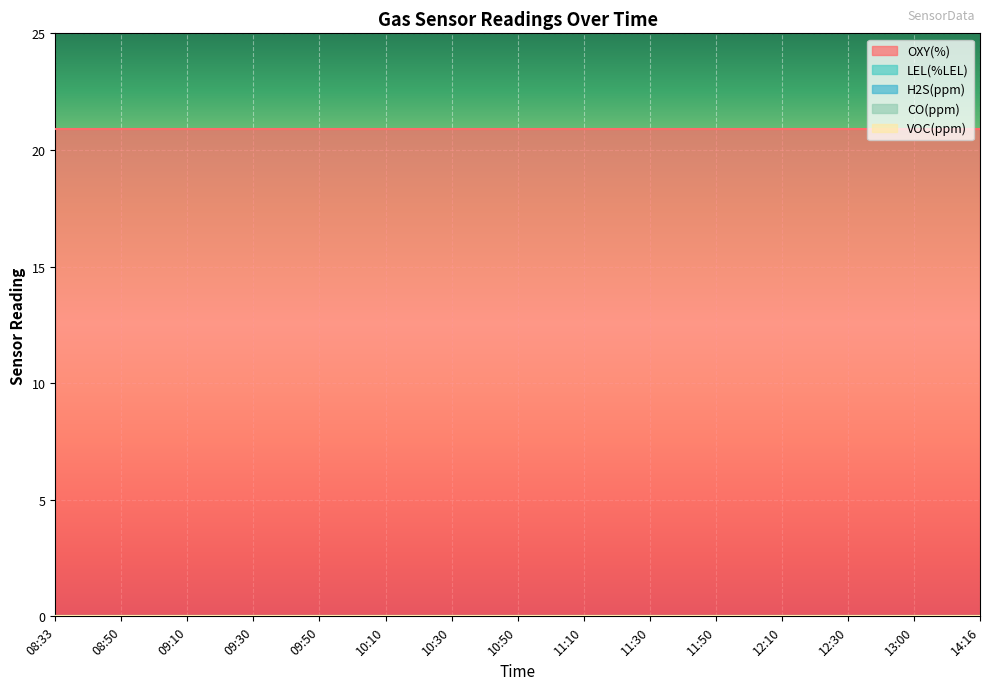

What is the label of the 4th point from the left?

09:30